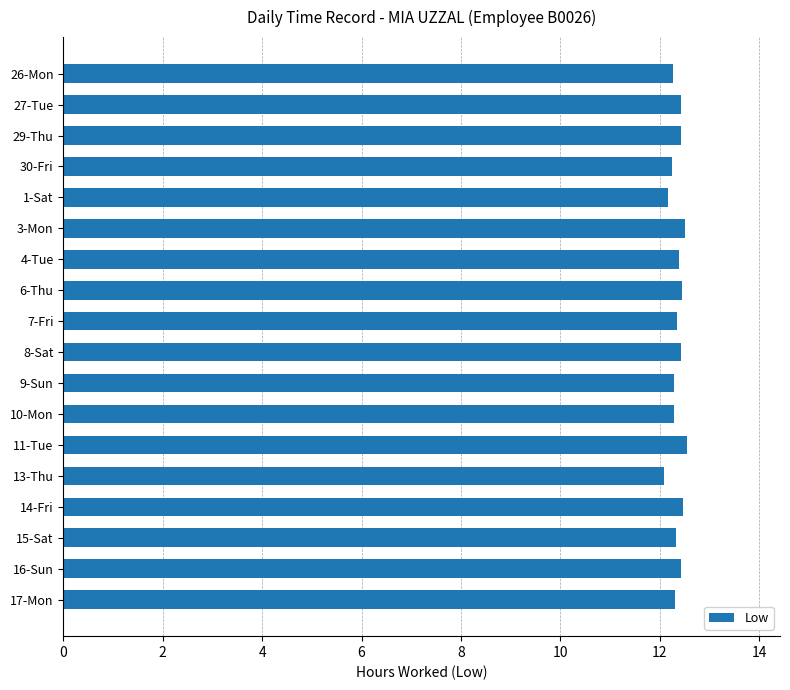

Approximately how many times larger is the value at 29-Thu compared to 8-Sat?

1.0